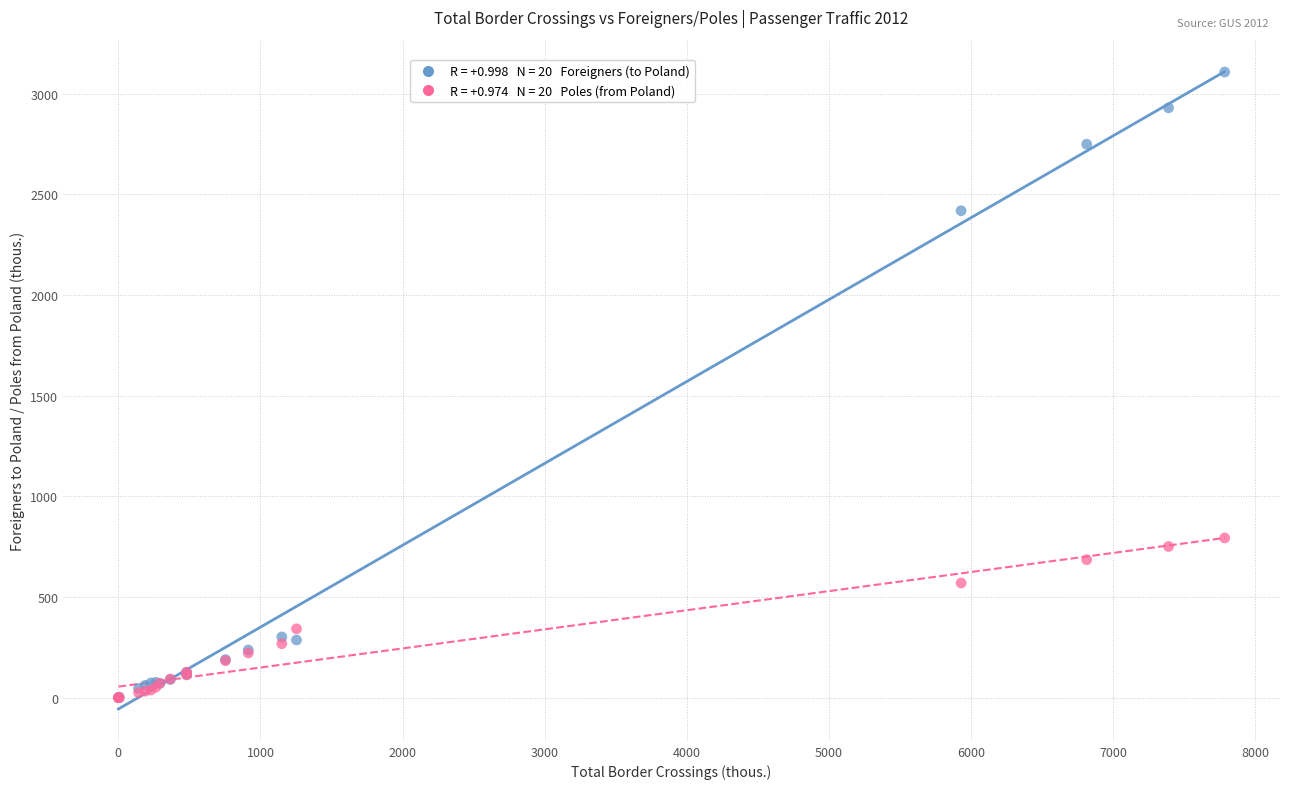

Across all series, what Y value is closest to 1554?

793.8